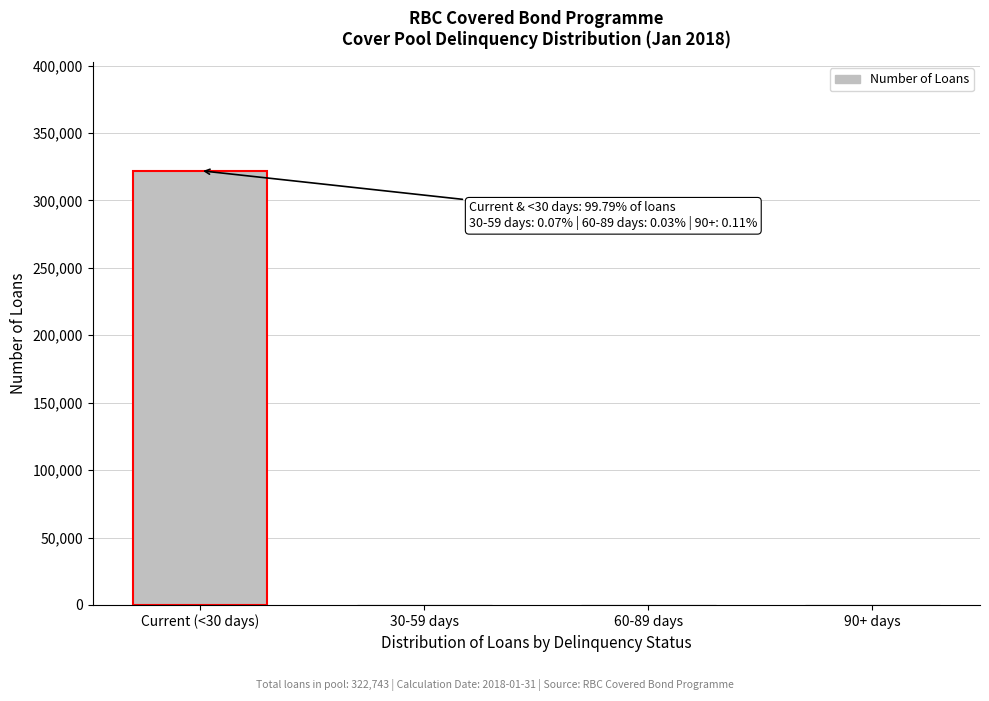

What is the sum of all values?

322743